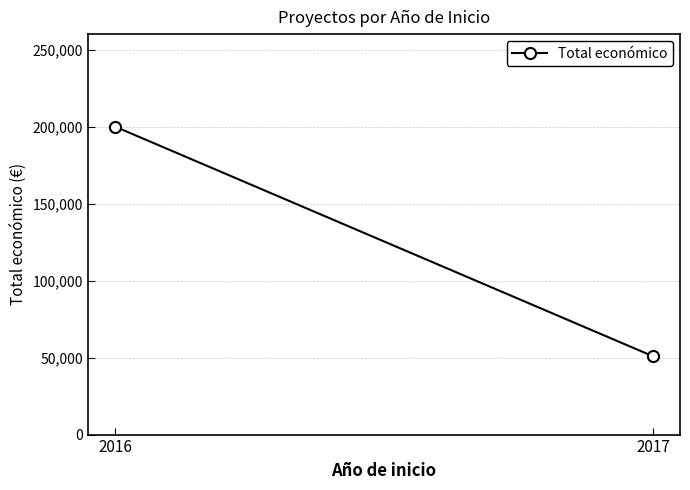

Rank the categories by value from highest to lowest.

2016, 2017